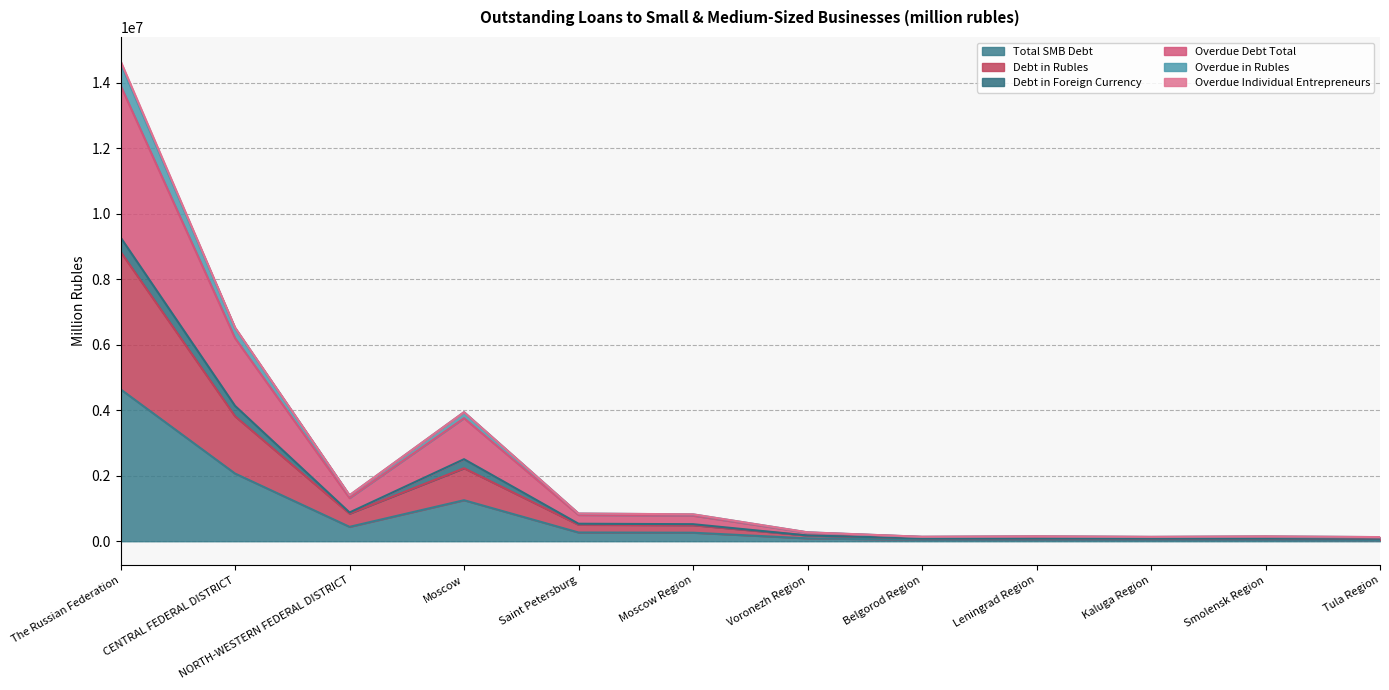

Does the chart have visible grid lines?

Yes